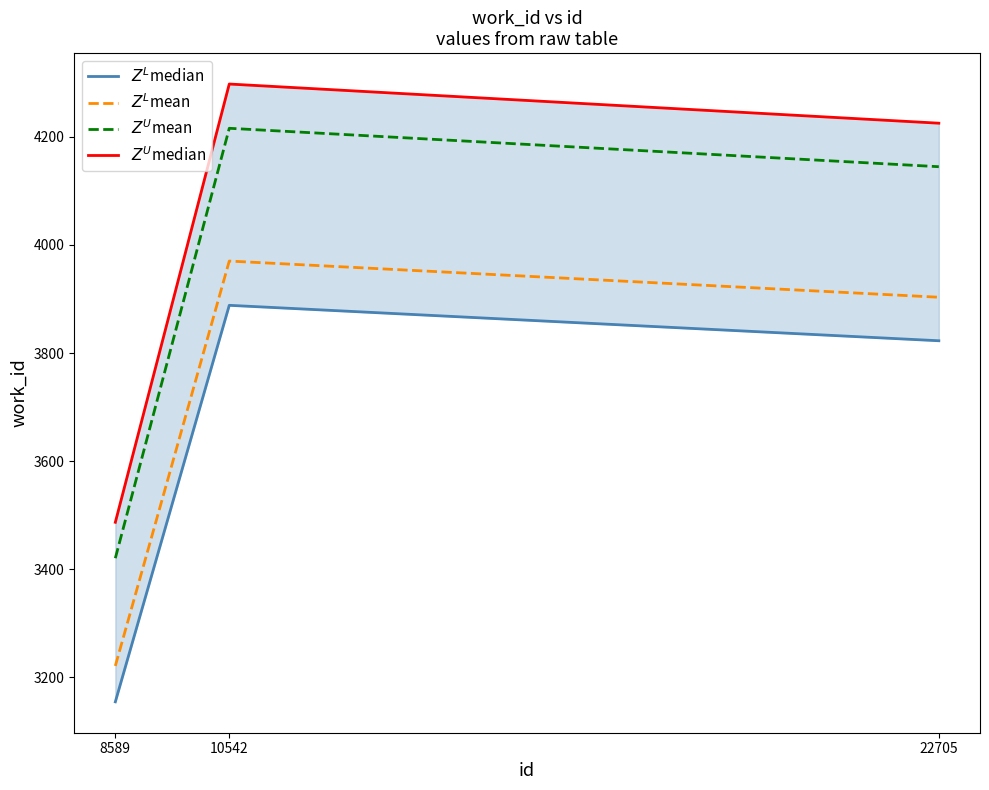

True or false: $Z^U$median has a value of 1958.4 at 8589.

False